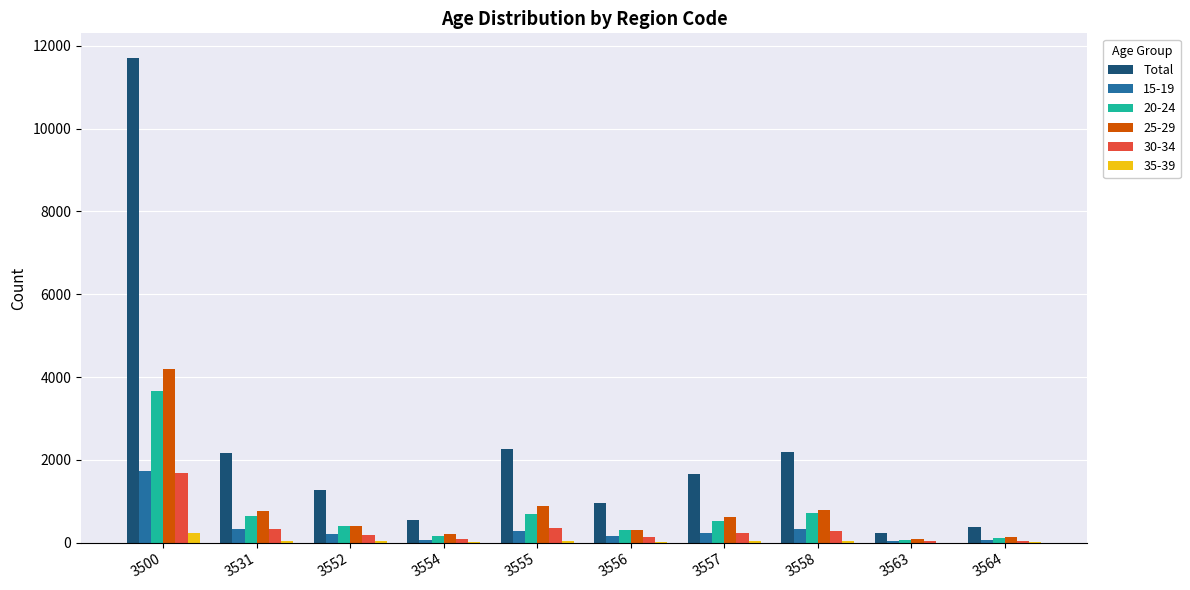

Are the bars grouped side by side (vs. stacked)?

Yes